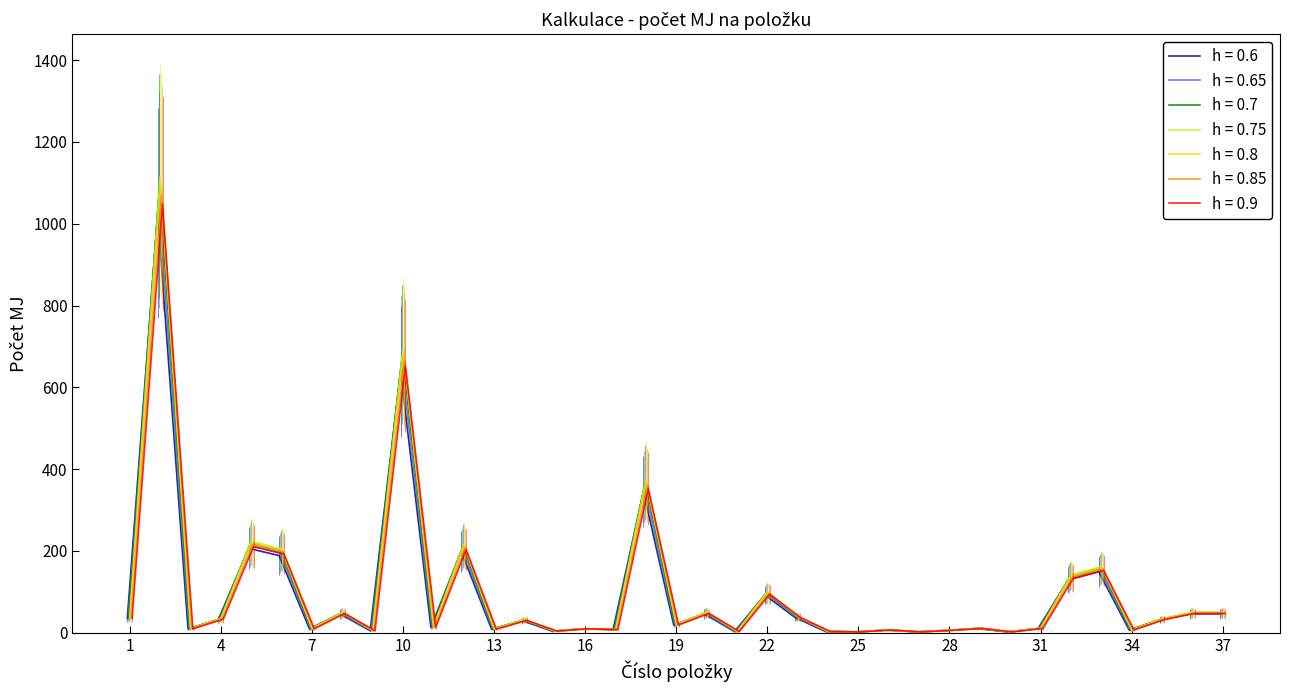

What is the value of the 4th point from the left?

33.2